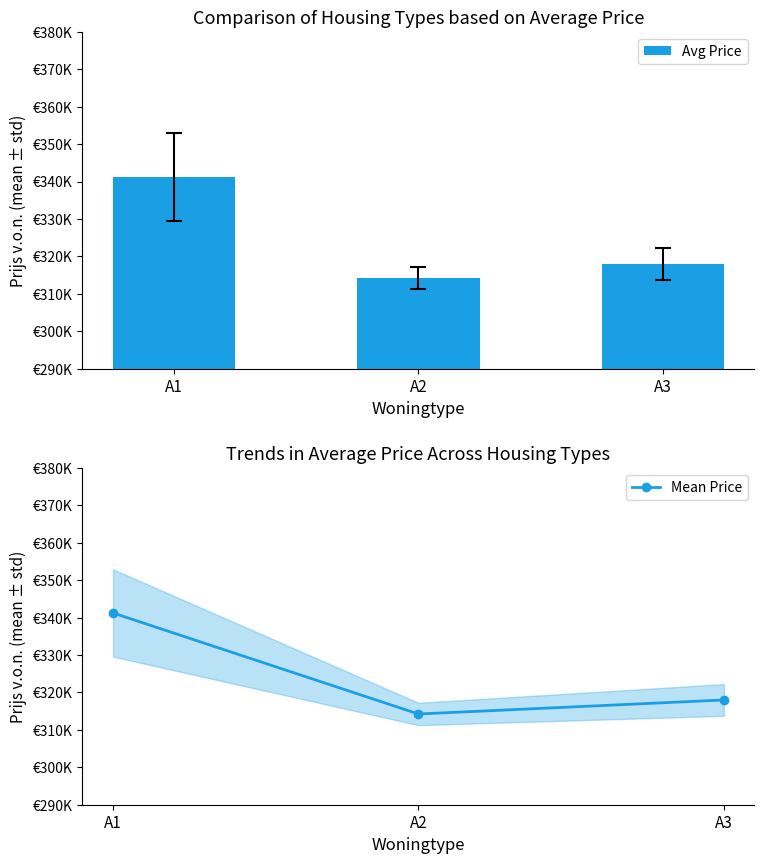

Reading right to left, transcribe all the data shown in this chart.

Avg Price: 318000	314250	341250
Mean Price: 318000	314250	341250